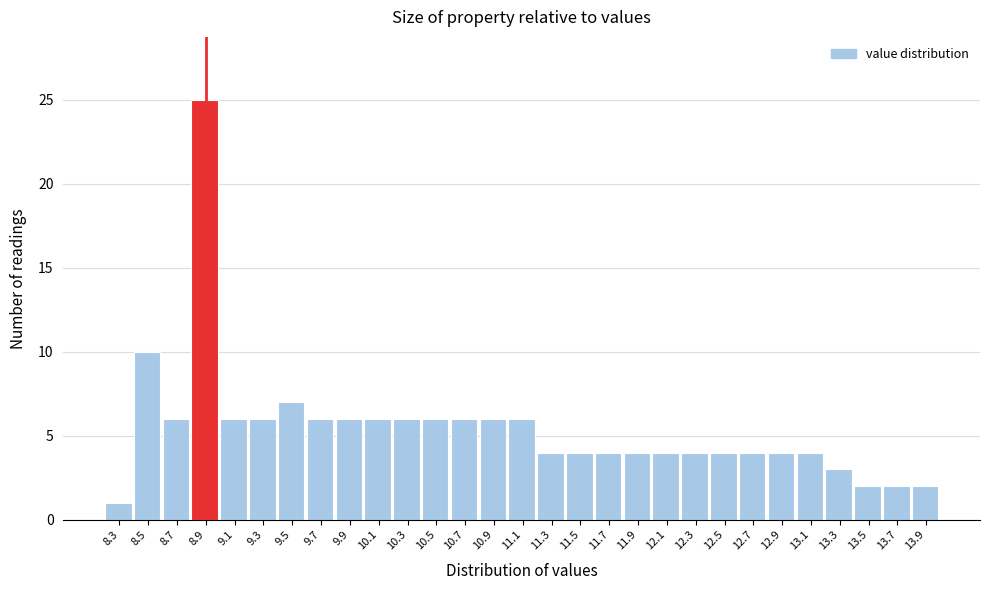

Reading left to right, transcribe all the data shown in this chart.

8.3=1	8.5=10	8.7=6	8.9=25	9.1=6	9.3=6	9.5=7	9.7=6	9.9=6	10.1=6	10.3=6	10.5=6	10.7=6	10.9=6	11.1=6	11.3=4	11.5=4	11.7=4	11.9=4	12.1=4	12.3=4	12.5=4	12.7=4	12.9=4	13.1=4	13.3=3	13.5=2	13.7=2	13.9=2